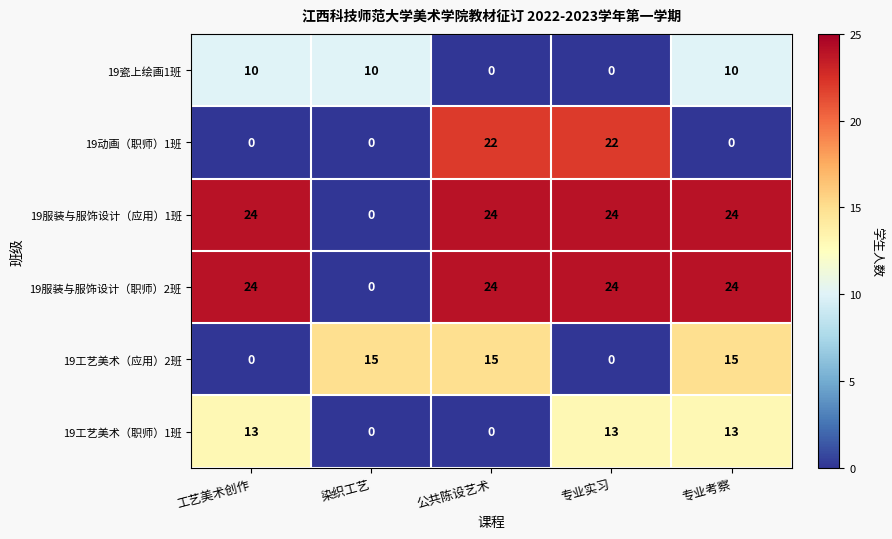

What is the approximate value of 19工艺美术（职师）1班 at 专业考察?

13